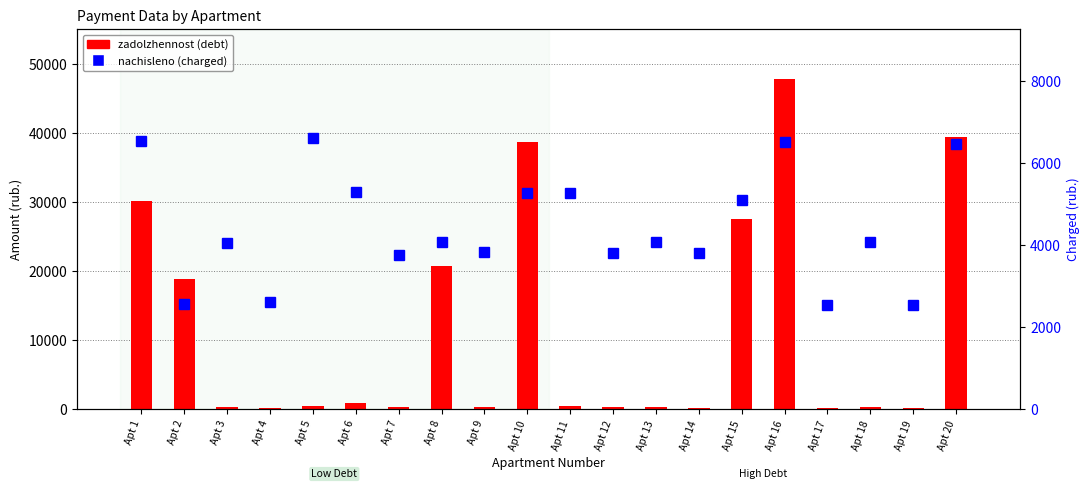

Reading left to right, what are all the values shown in this chart?

zadolzhennost: 30130.3	18836.4	337.5	218.5	551.8	883.8	314.4	20724.2	319.9	38690.2	438.9	318.7	339.9	235.0	27532.7	47841.3	211.2	339.9	213.1	39364.3
nachisleno: 6548.3	2563.9	4049.9	2622.2	6621.1	5302.8	3773.2	4079.0	3838.7	5266.3	5266.3	3824.2	4079.0	3816.8	5106.1	6511.9	2534.9	4079.0	2556.7	6468.2